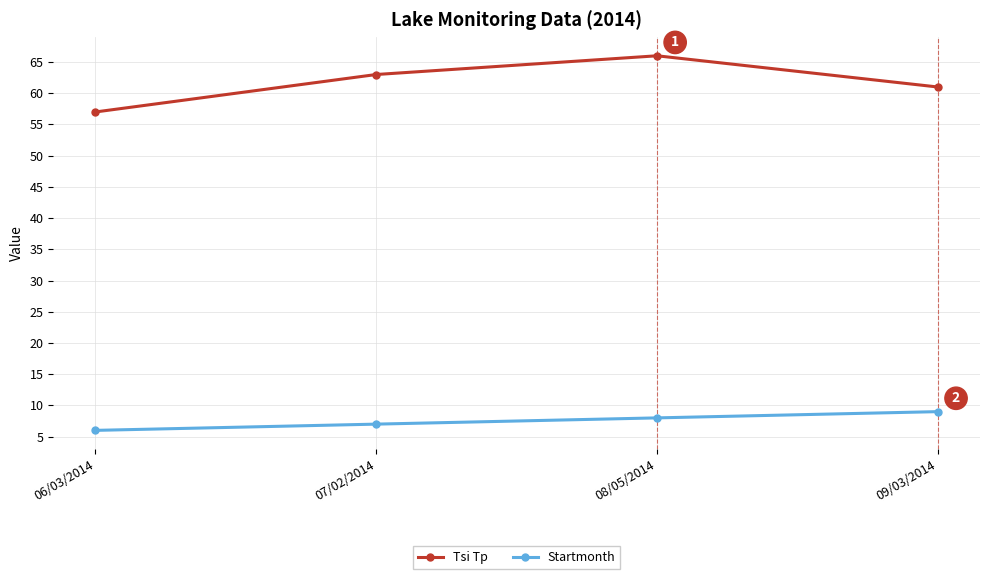

What is the minimum value for Tsi Tp?

57